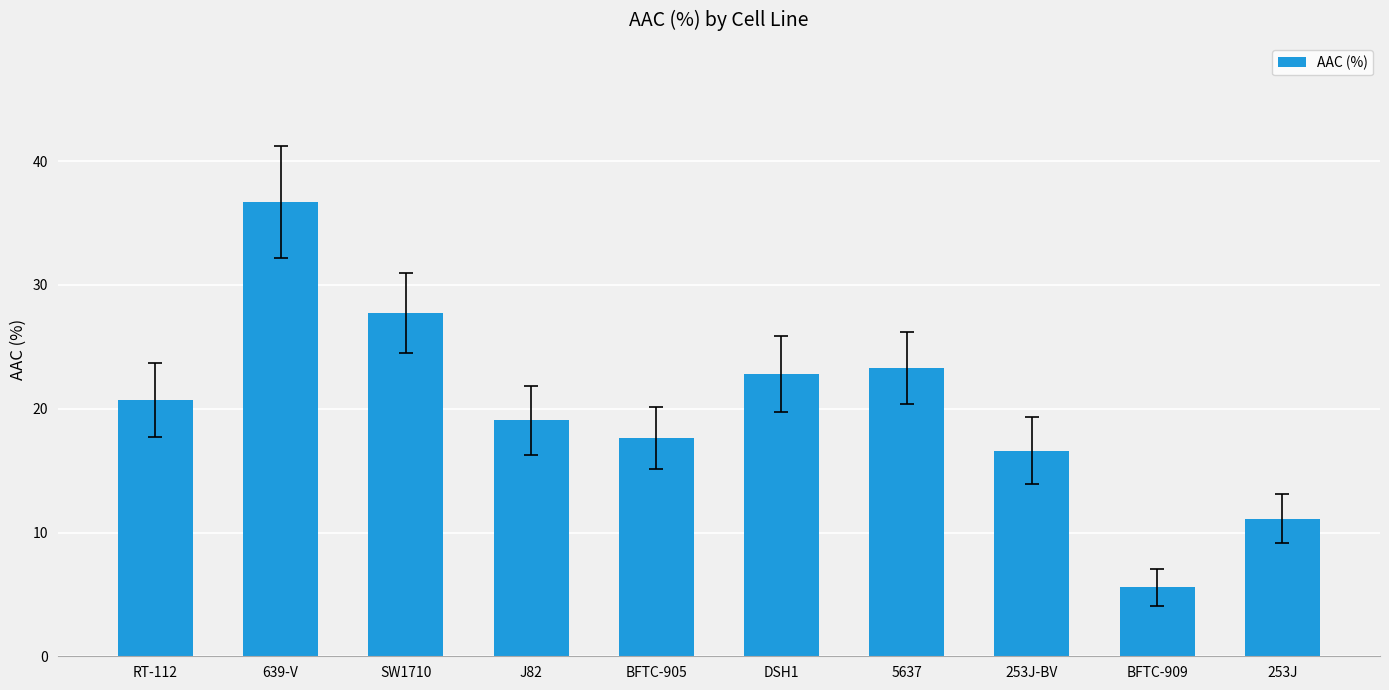

What is the minimum value shown in the chart?

5.6